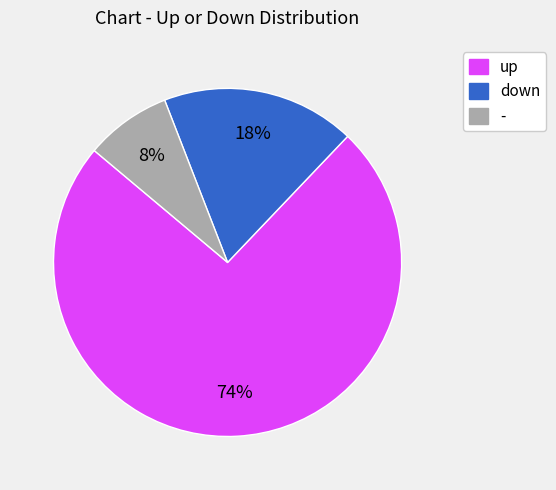

Is - the majority of the pie?

No